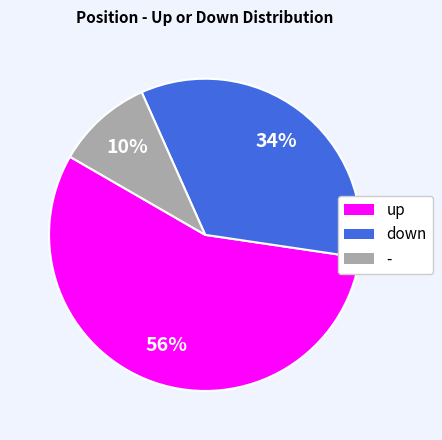

To the nearest percent, what is the difference between the - and up slice percentages?

46%